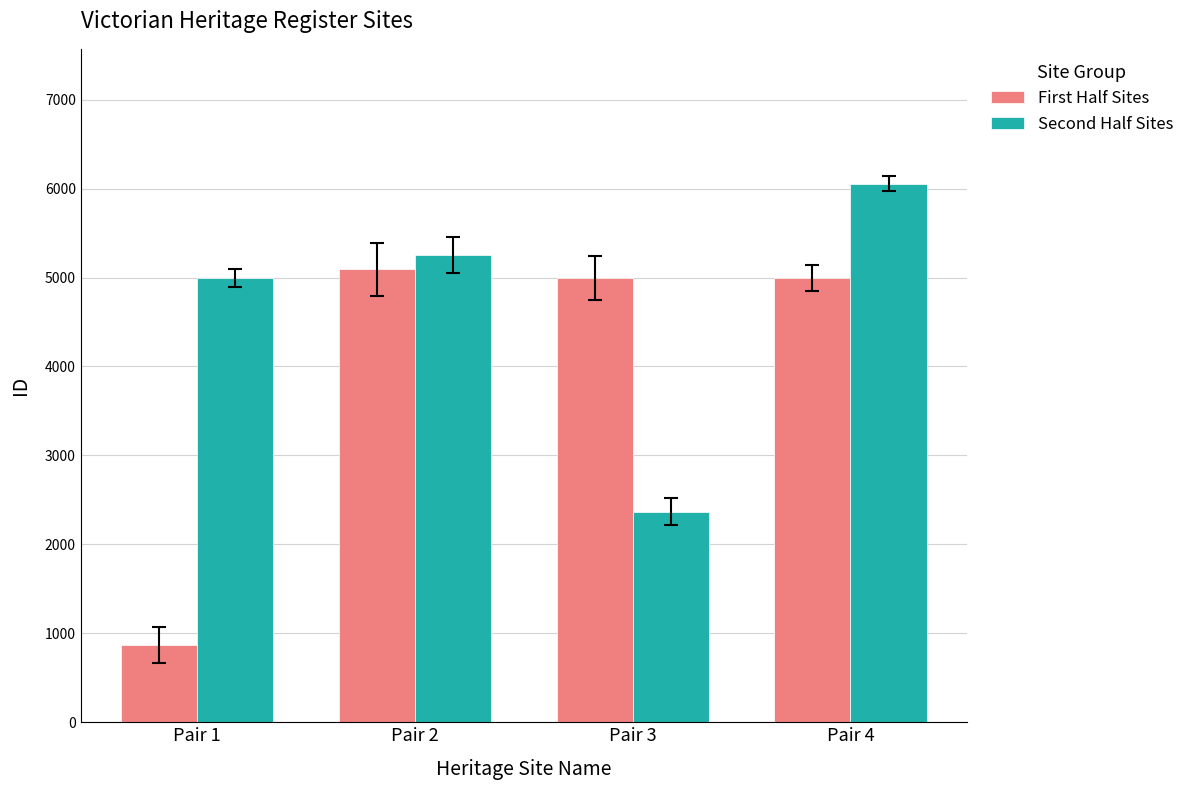

Does the chart contain any negative values?

No